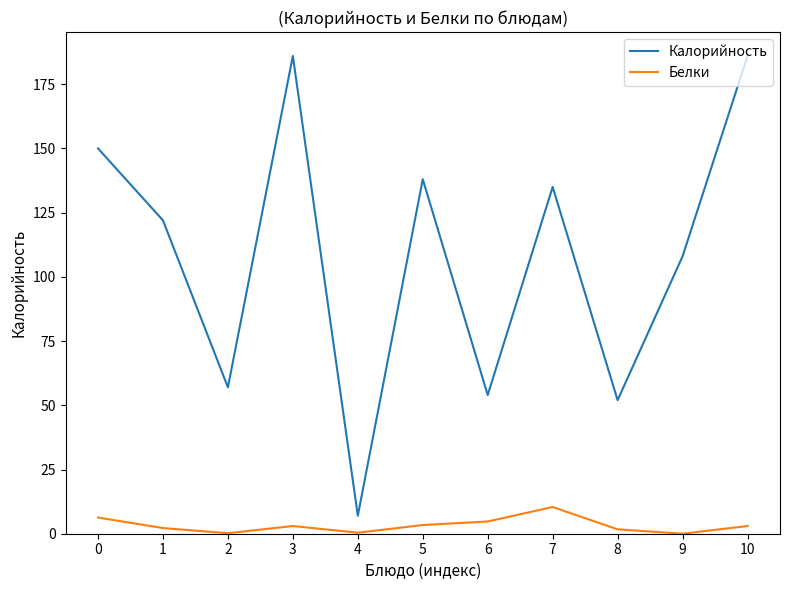

True or false: Калорийность has more than 1 points higher than both neighbors.

True